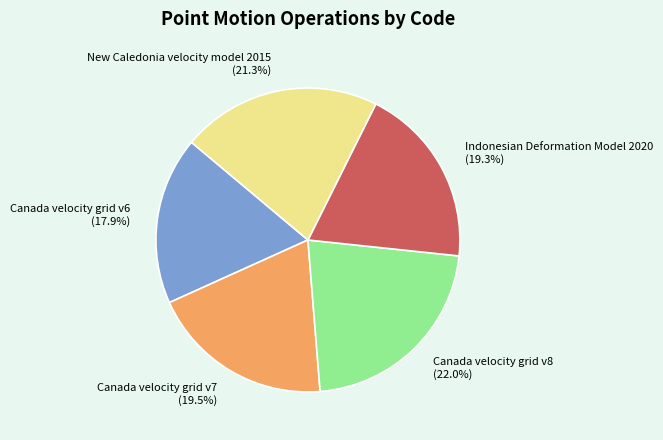

True or false: Canada velocity grid v8 accounts for 22% of the total.

True